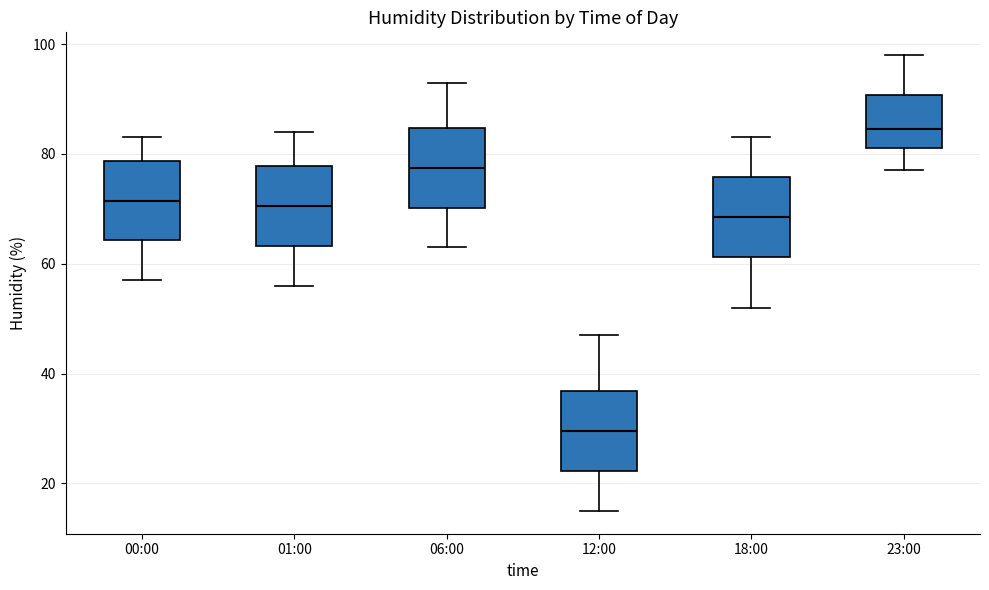

Reading left to right, read every box against the y-axis: the position of its median line, the range the box covers, and the ends of its whiskers. The values are not printed on the chart, so give them approximately, as read against the axis.

00:00: median 72, box 64 to 78, whiskers 58 to 84
01:00: median 70, box 64 to 78, whiskers 56 to 84
06:00: median 78, box 70 to 84, whiskers 64 to 94
12:00: median 30, box 22 to 36, whiskers 16 to 48
18:00: median 68, box 62 to 76, whiskers 52 to 84
23:00: median 84, box 82 to 90, whiskers 78 to 98